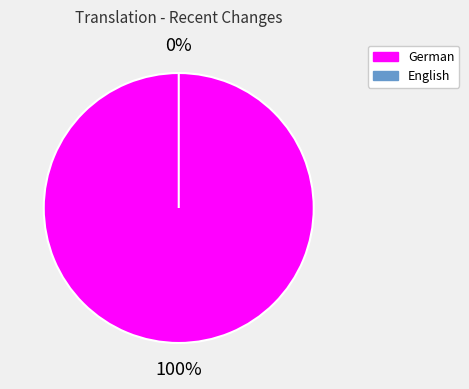

Combined, do English and German account for over 50%?

Yes